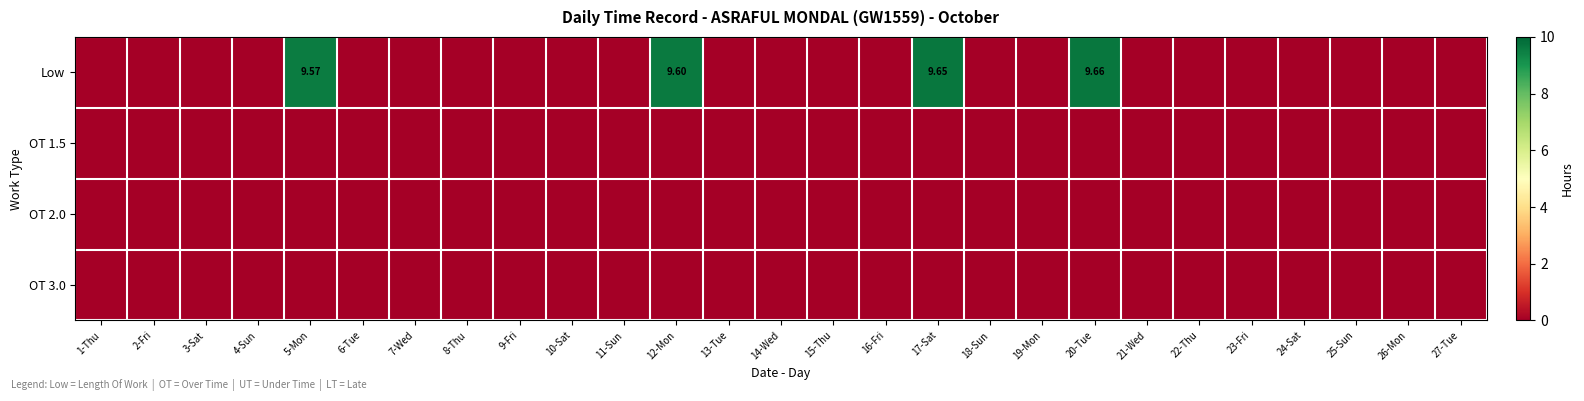

At which category is the sum across all series the highest?

20-Tue